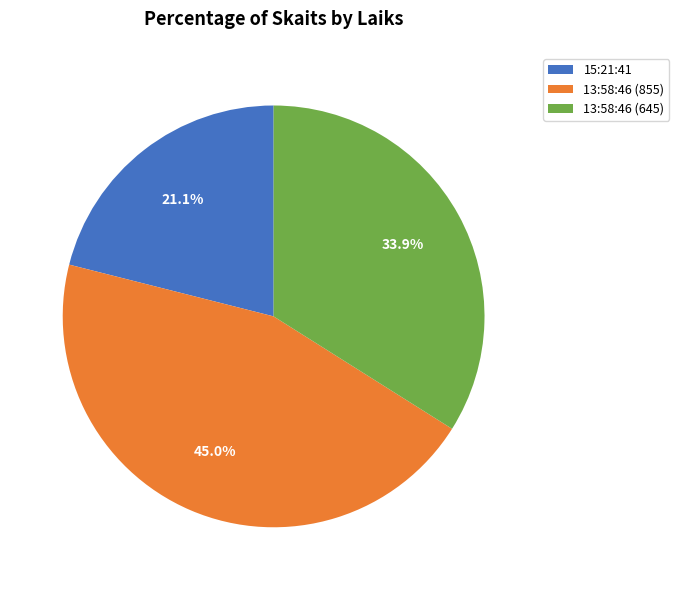

Which slice is the smallest?

15:21:41